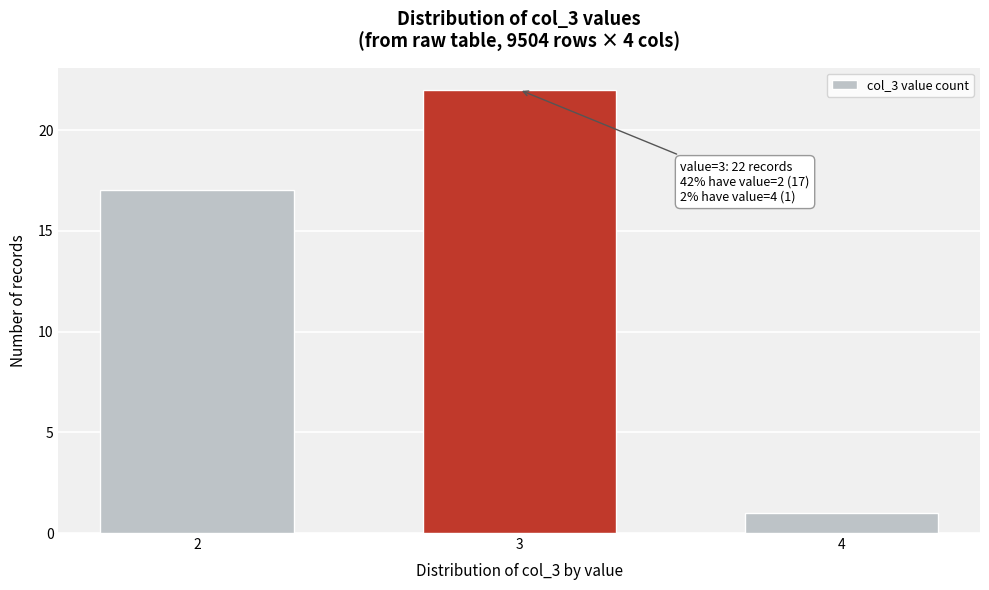

Reading left to right, list all the values displayed in this chart.

2=17	3=22	4=1